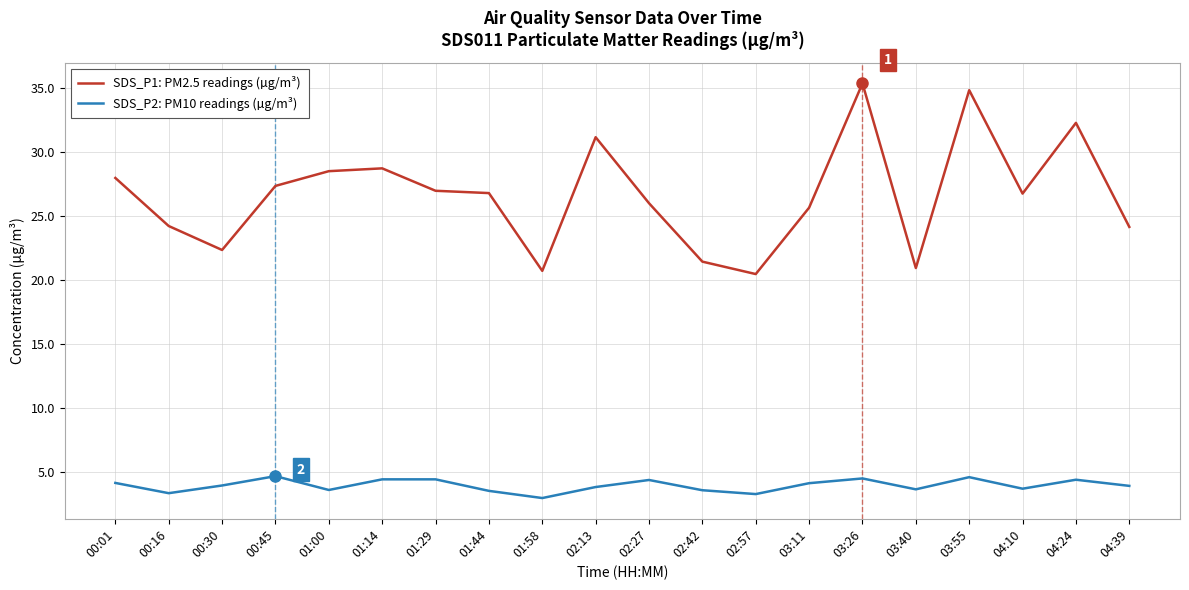

What is the total value across all series at 03:11?

29.8